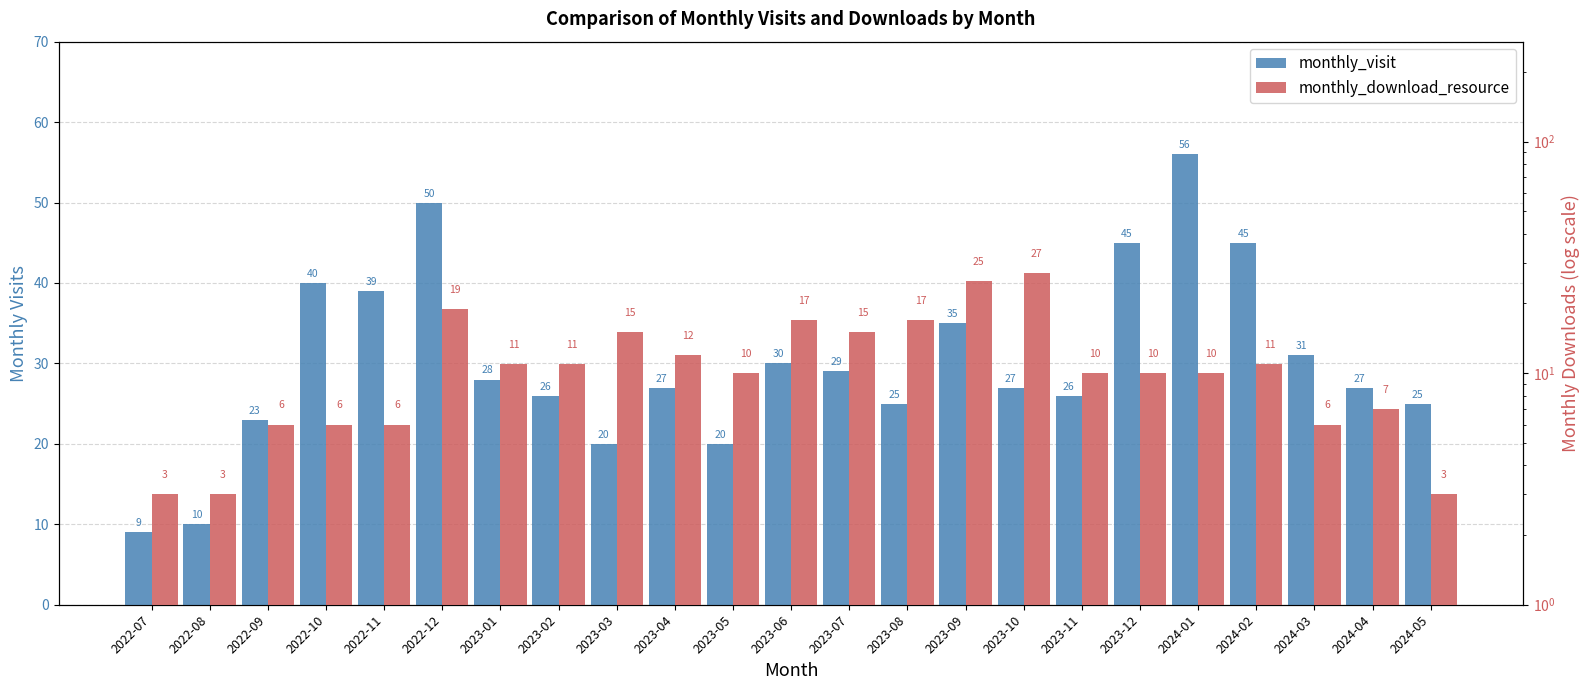

How many distinct data groups are displayed?

2